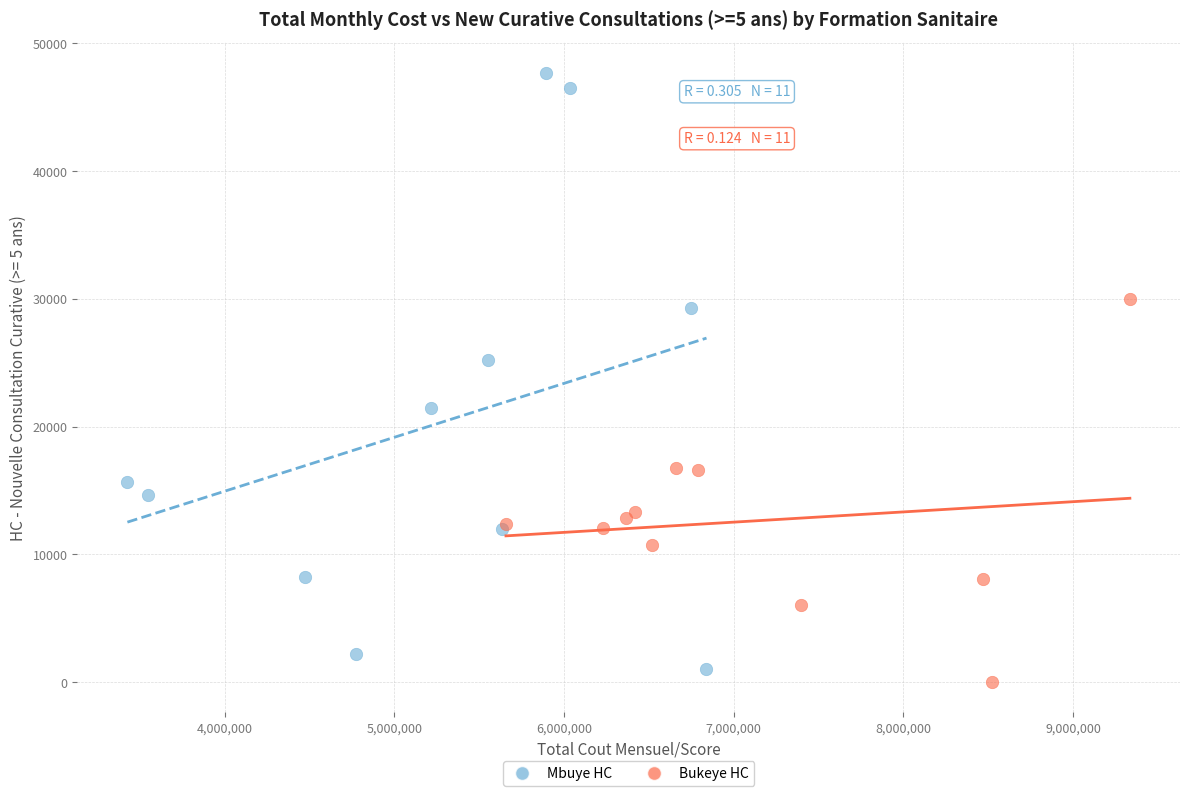

Which series contains the lowest Y value?

Bukeye HC